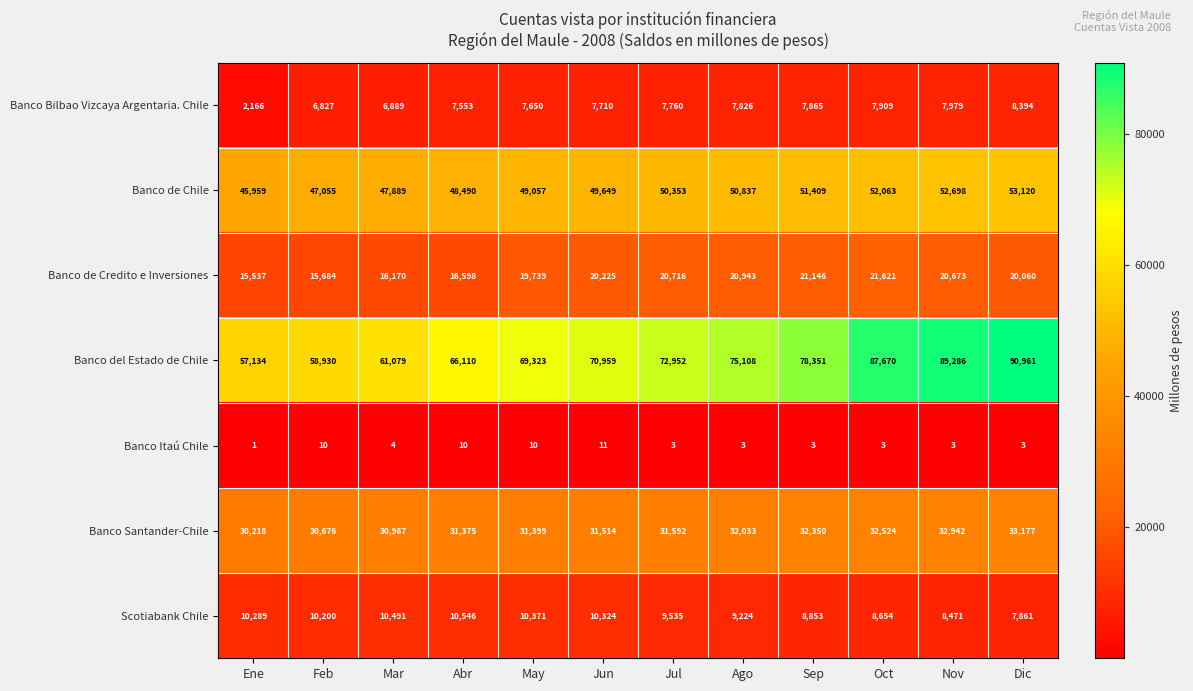

What is the maximum value for Banco de Chile?

53120